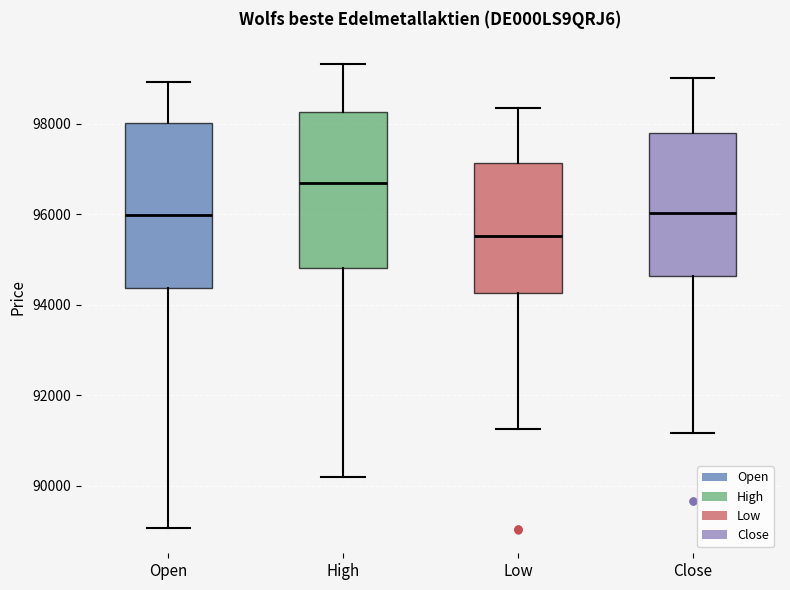

Reading left to right, read every box against the y-axis: the position of its median line, the range the box covers, and the ends of its whiskers. The values are not printed on the chart, so give them approximately, as read against the axis.

Open: median 96000, box 94400 to 98000, whiskers 89000 to 99000
High: median 96600, box 94800 to 98200, whiskers 90200 to 99400
Low: median 95600, box 94200 to 97200, whiskers 91200 to 98400
Close: median 96000, box 94600 to 97800, whiskers 91200 to 99000